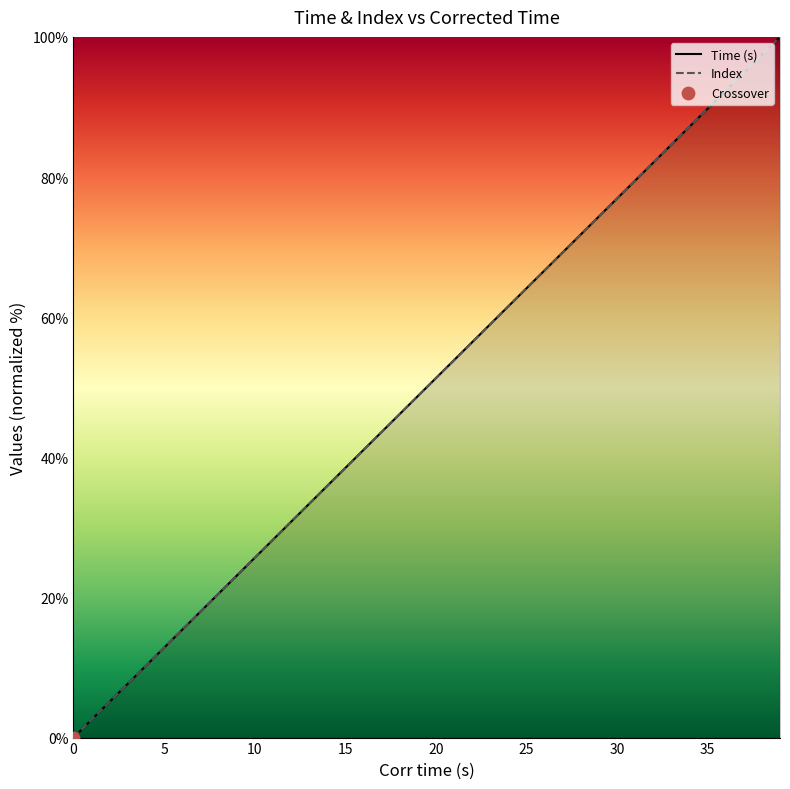

At how many categories does at least one series exceed 17?

33